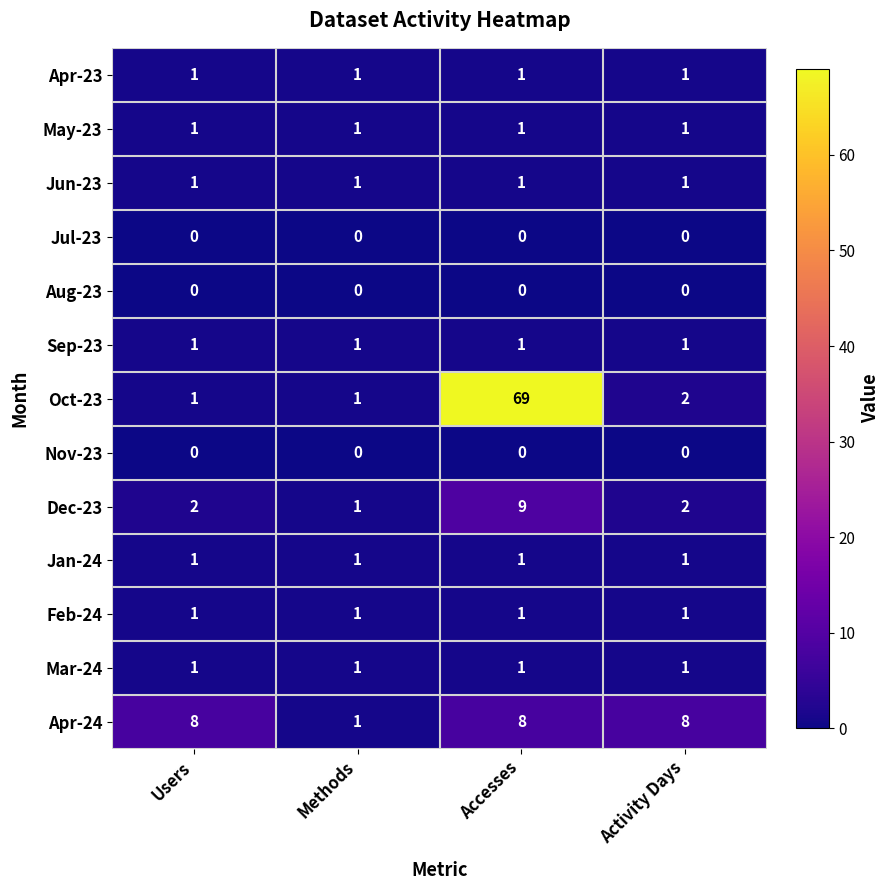

Which series has the largest range (max minus min)?

Oct-23